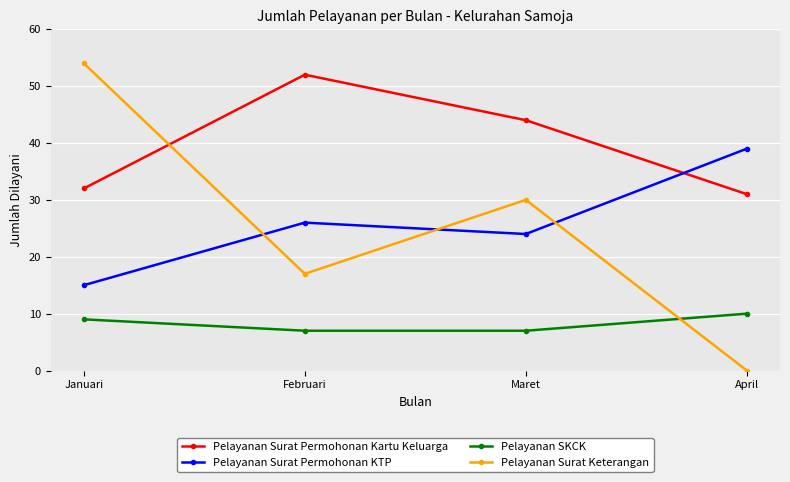

What is the label of the 2nd point from the left?

Februari